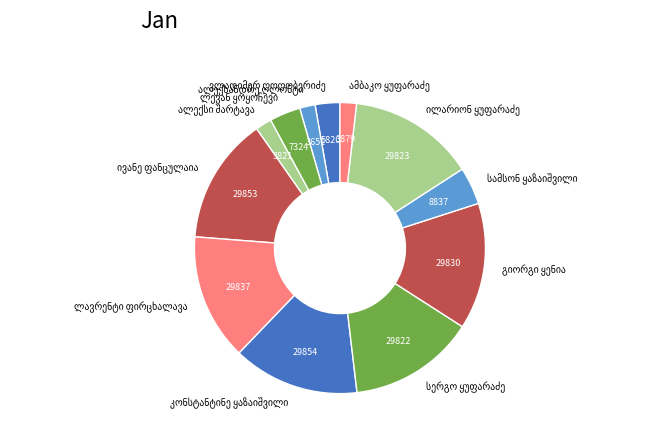

Is there any slice that represents more than half of the pie?

No